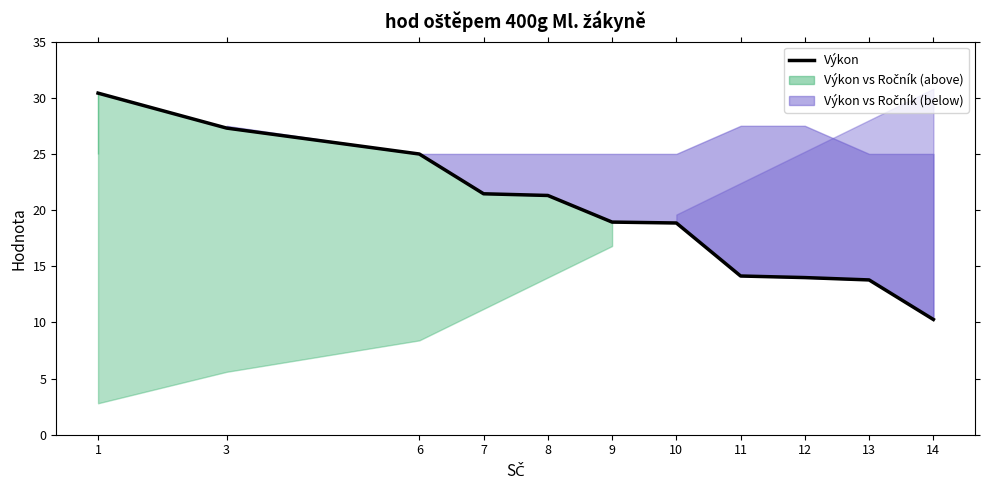

Does the chart display data point markers on the line(s)?

No